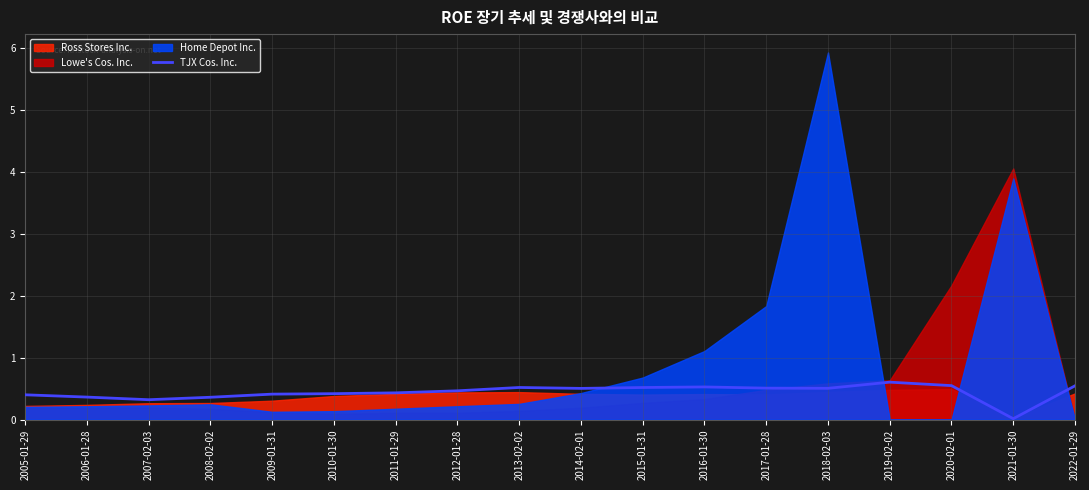

Which has a higher value, 2006-01-28 or 2021-01-30?

2006-01-28